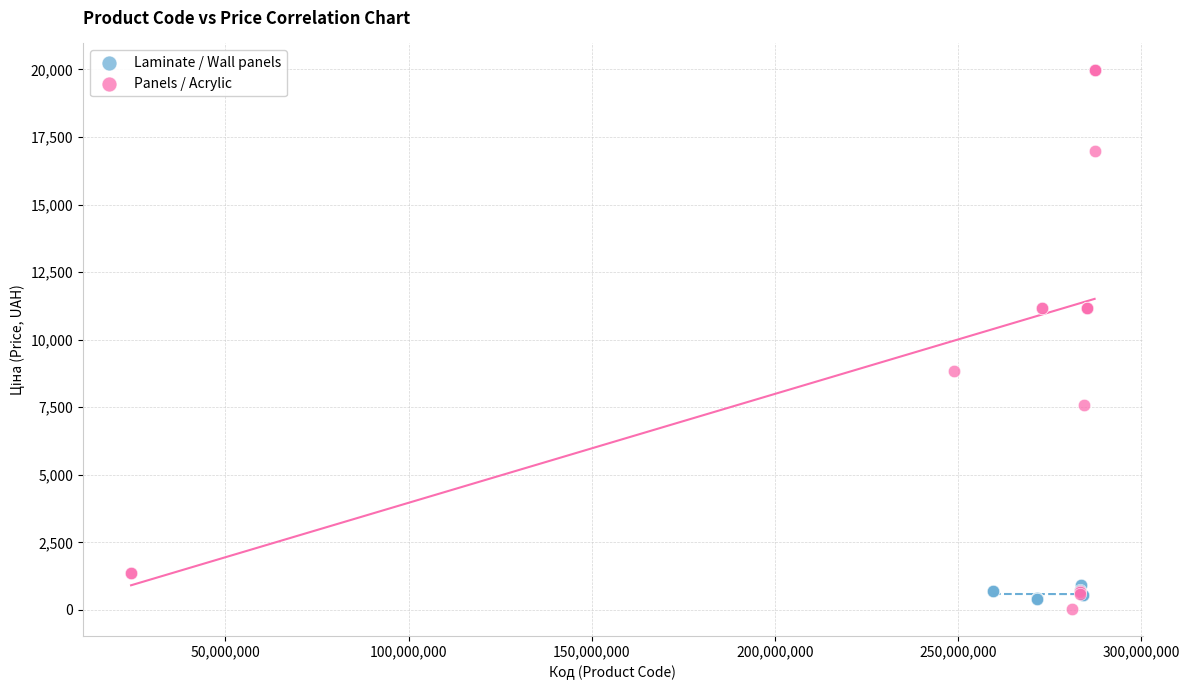

What are all the series names shown in the legend?

Laminate / Wall panels, Panels / Acrylic